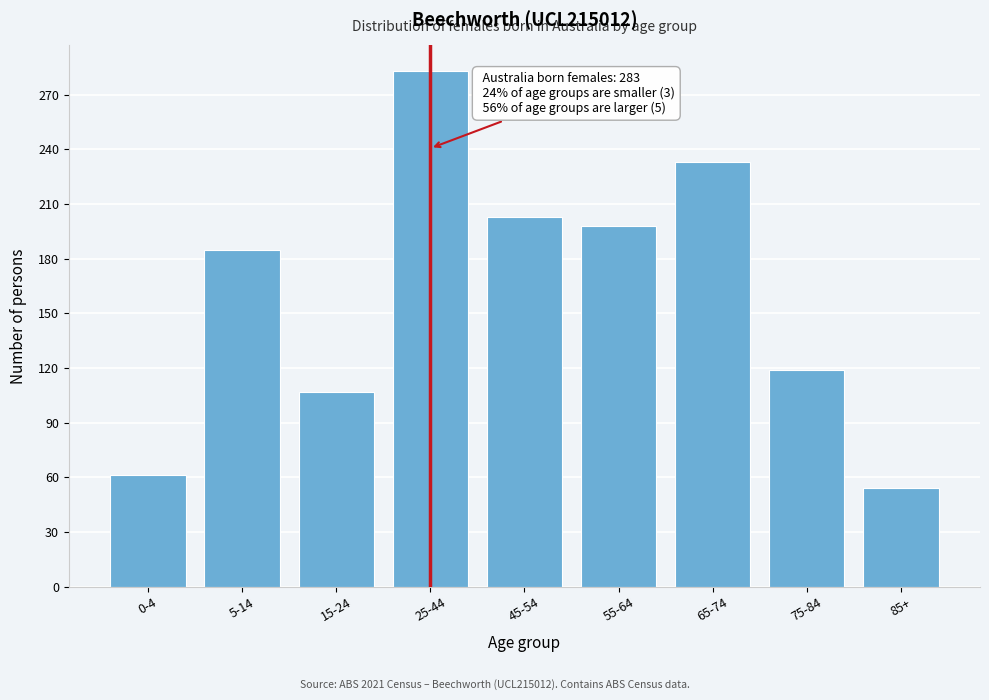

Reading left to right, what are all the values shown in this chart?

0-4=61	5-14=185	15-24=107	25-44=283	45-54=203	55-64=198	65-74=233	75-84=119	85+=54